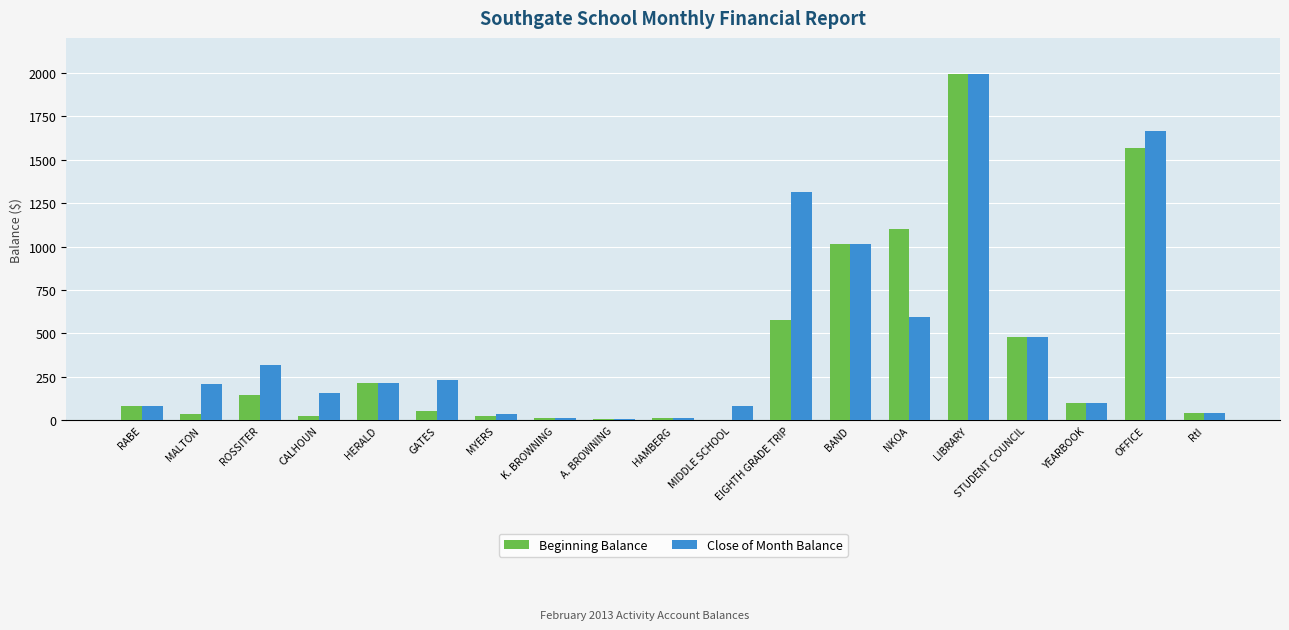

What is the sum of all Close of Month Balance values?

8572.4